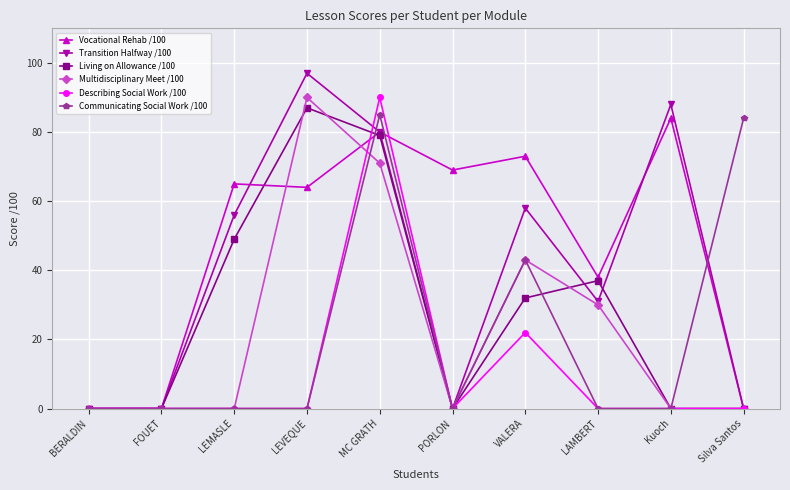

Between FOUET and PORLON, which series saw the biggest shift?

Vocational Rehab /100